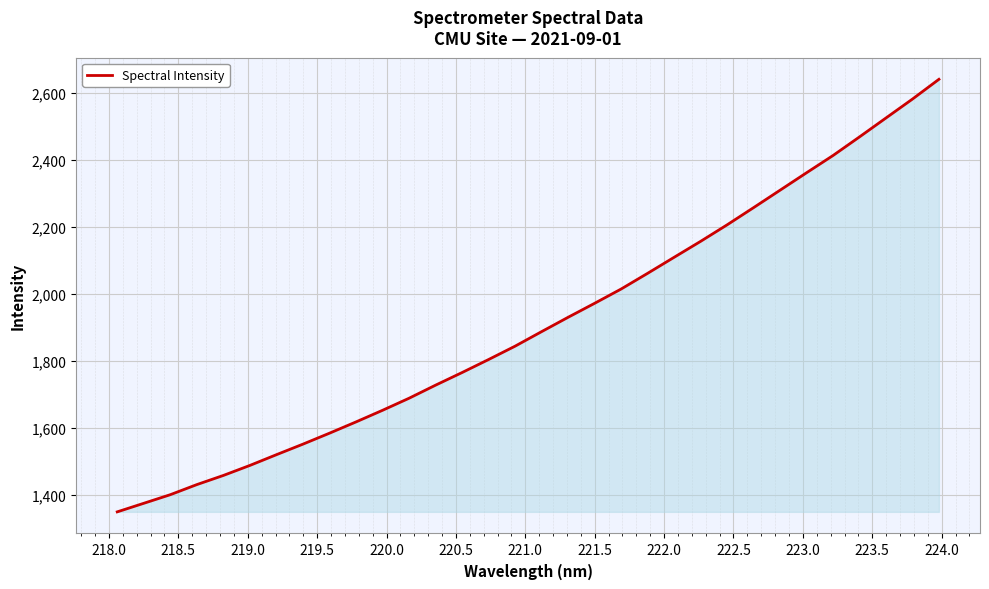

What is the difference between the maximum and minimum values?

1289.1